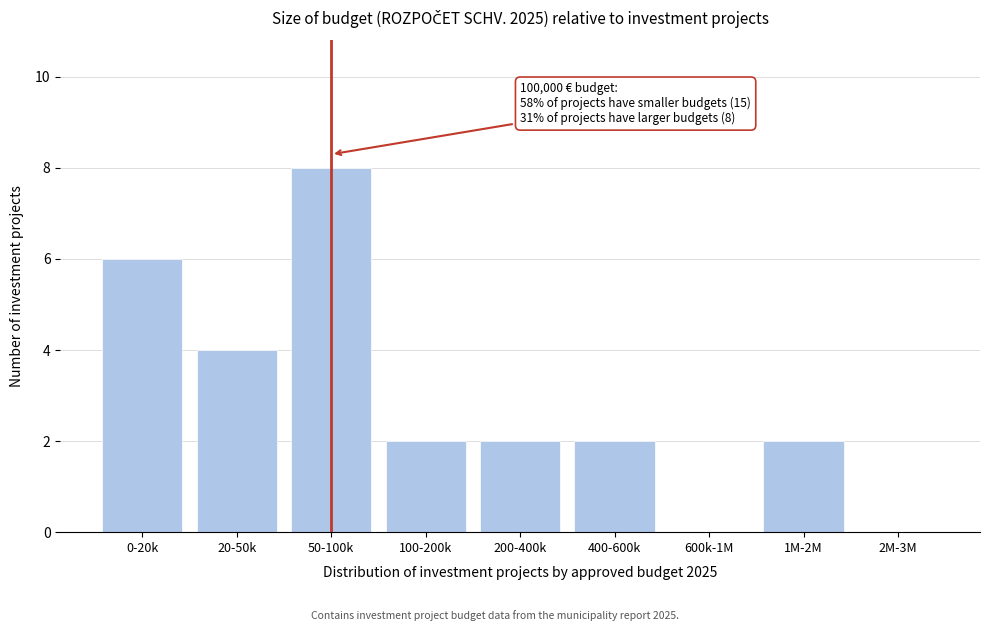

Reading right to left, list all the values displayed in this chart.

2M-3M=0	1M-2M=2	600k-1M=0	400-600k=2	200-400k=2	100-200k=2	50-100k=8	20-50k=4	0-20k=6